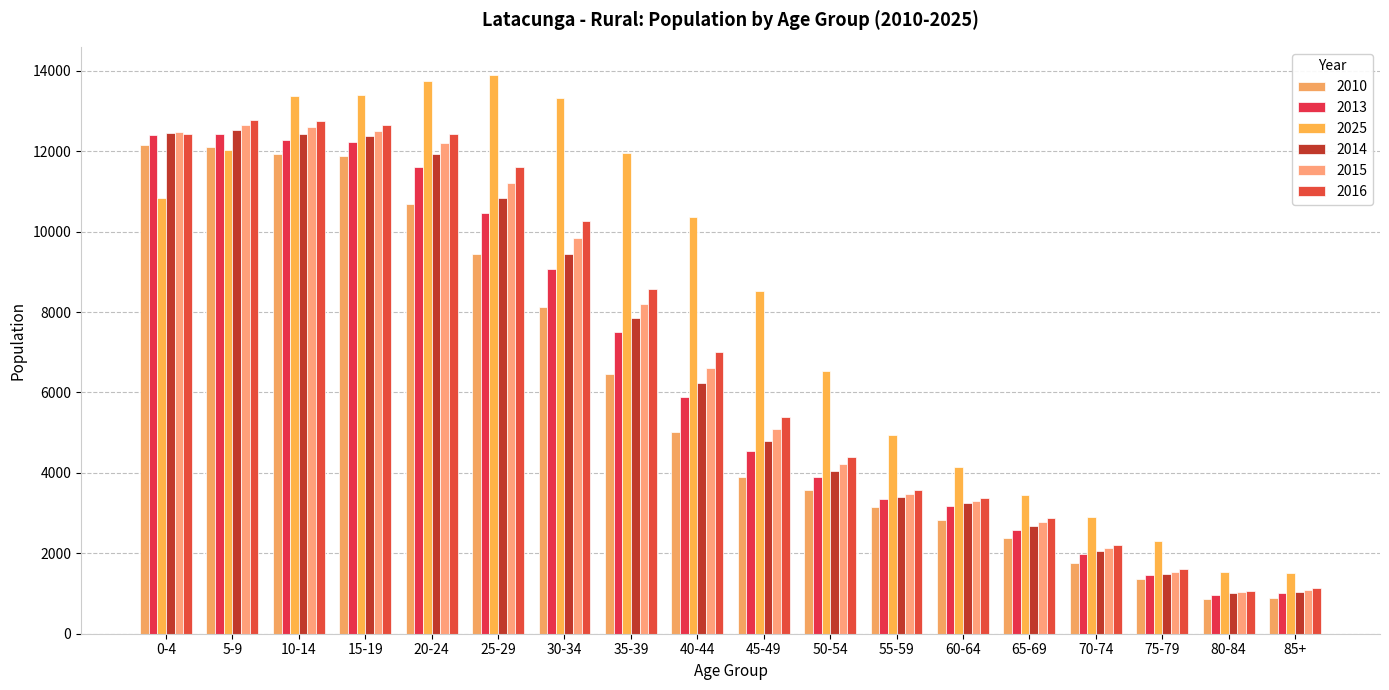

Where does the 2015 series first go above 6602?

0-4